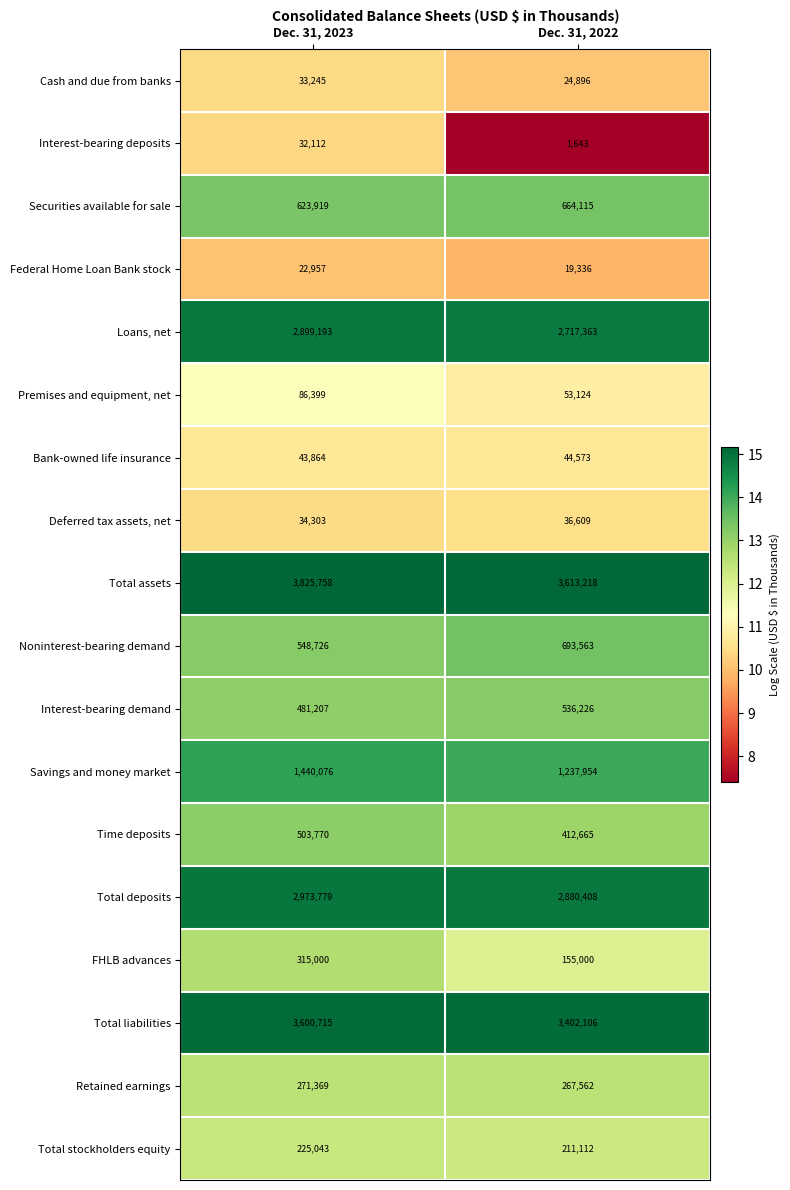

What is the total value across all series at Dec. 31, 2022?

16971473